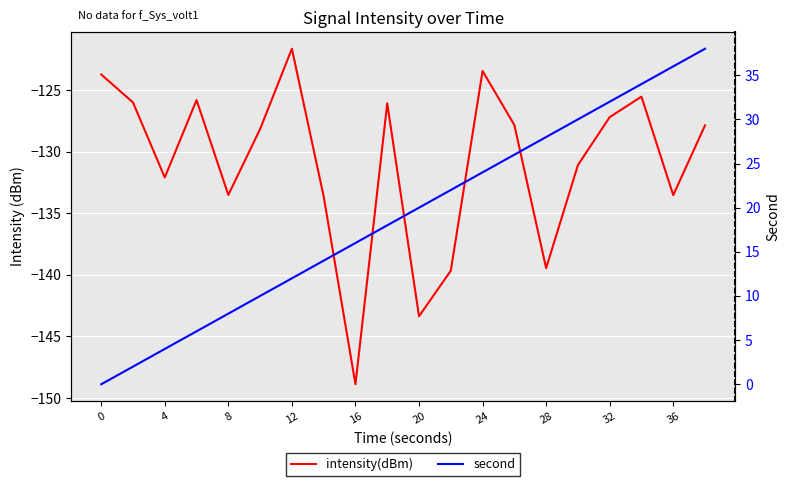

At how many categories does at least one series exceed 17?

11